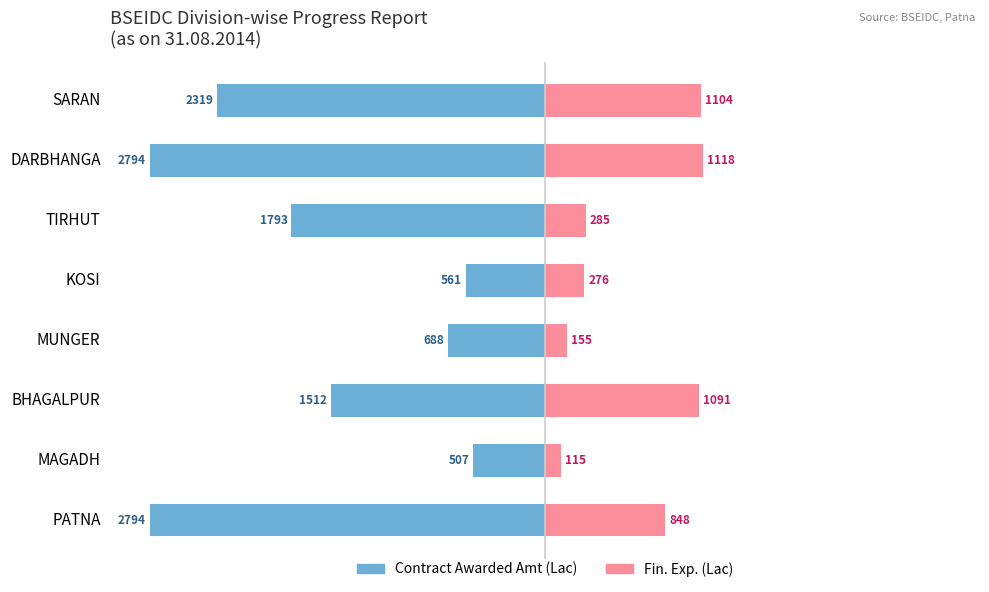

How many data points does each series have?

8